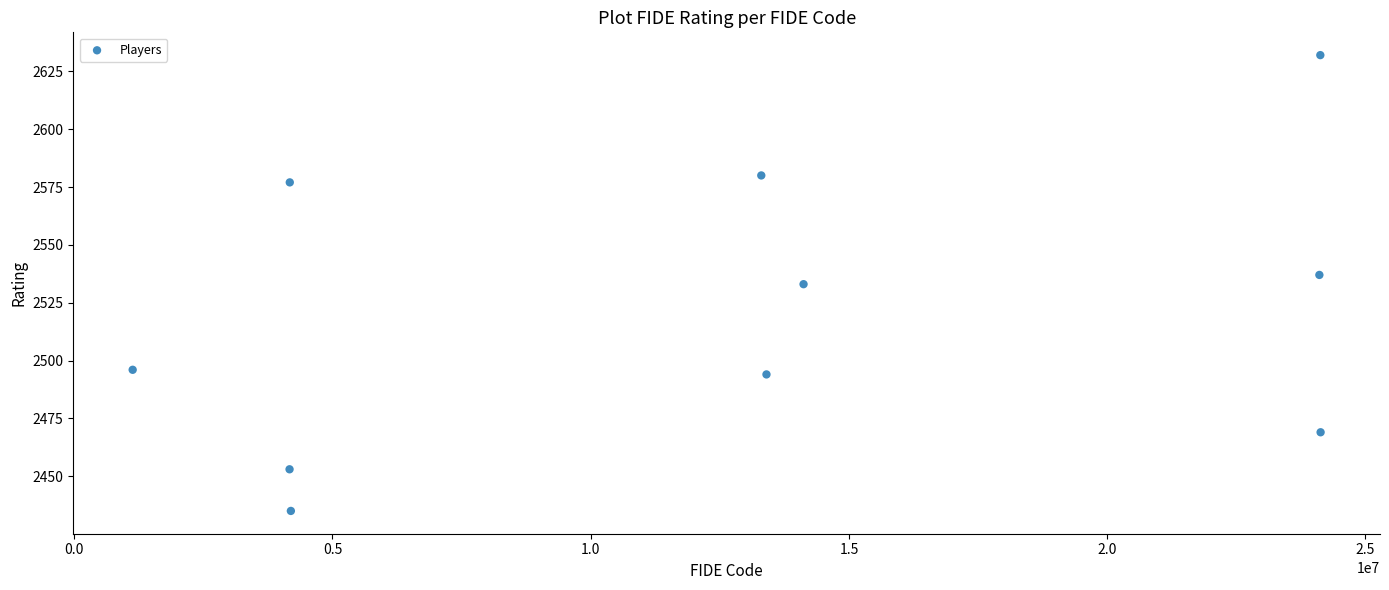

What is the range of X values (max minus min)?

22999170